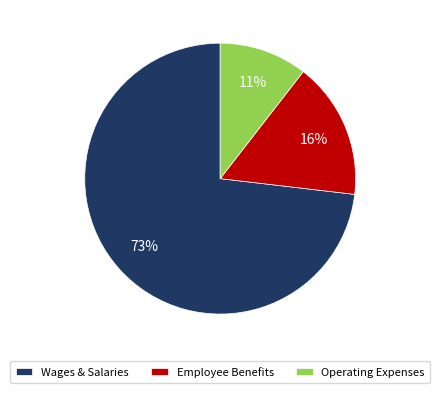

The Employee Benefits slice represents 16% of the pie. True or false?

True